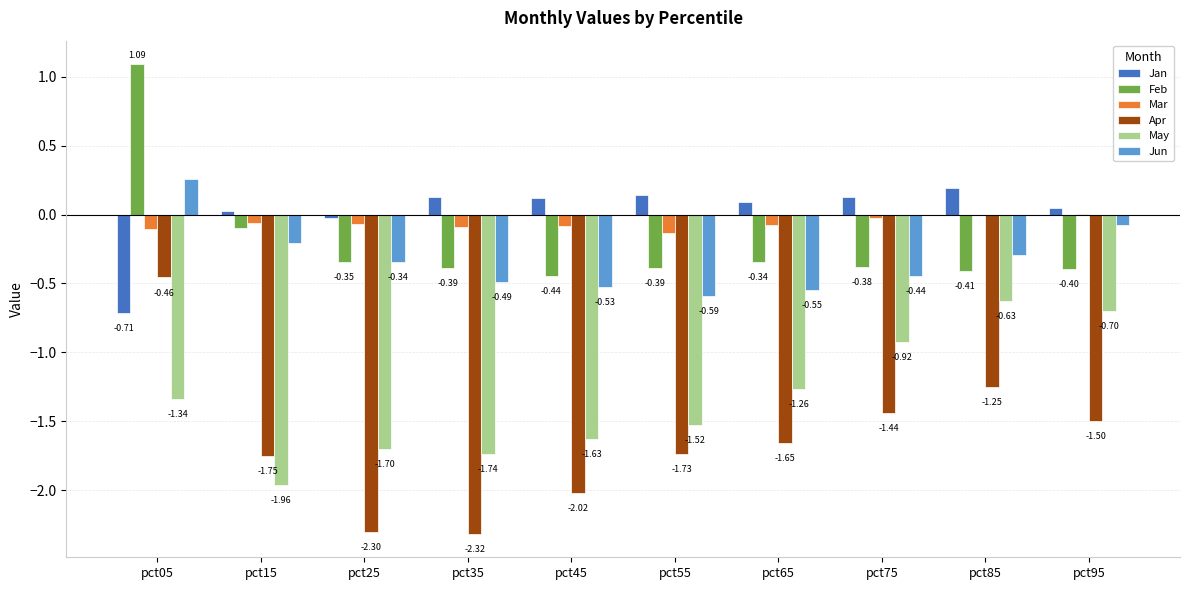

What is the difference between the May values at pct25 and pct95?

1.0